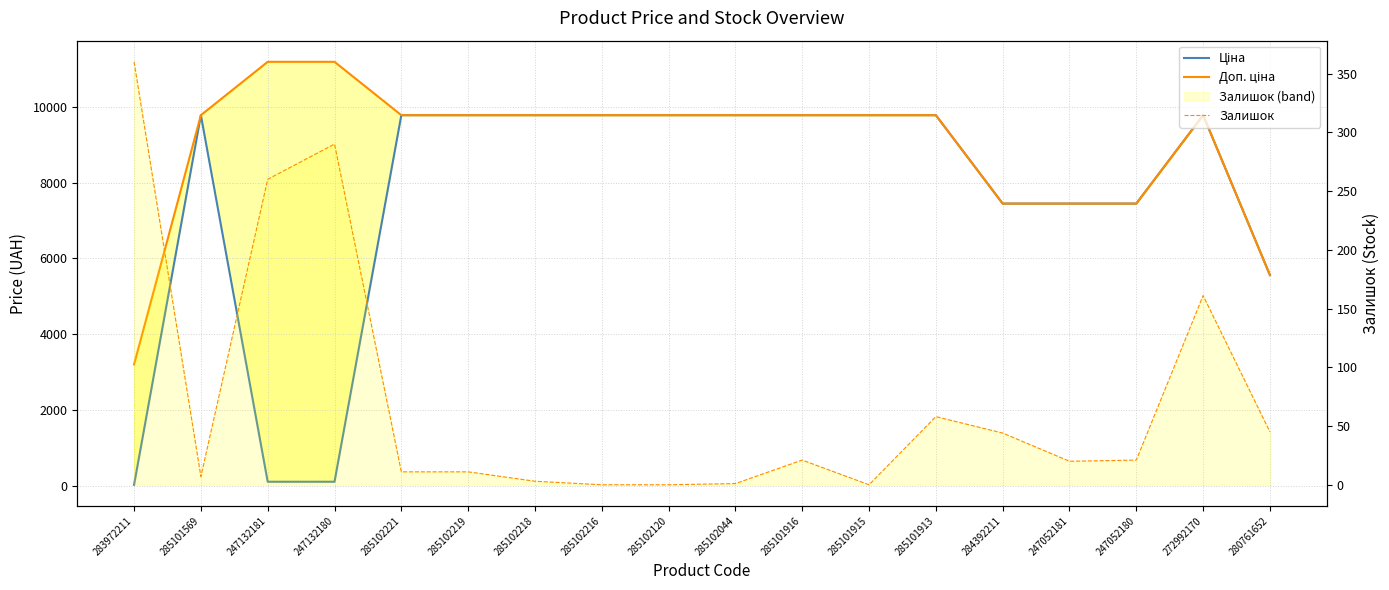

Which label corresponds to the largest value in the chart?

247132181